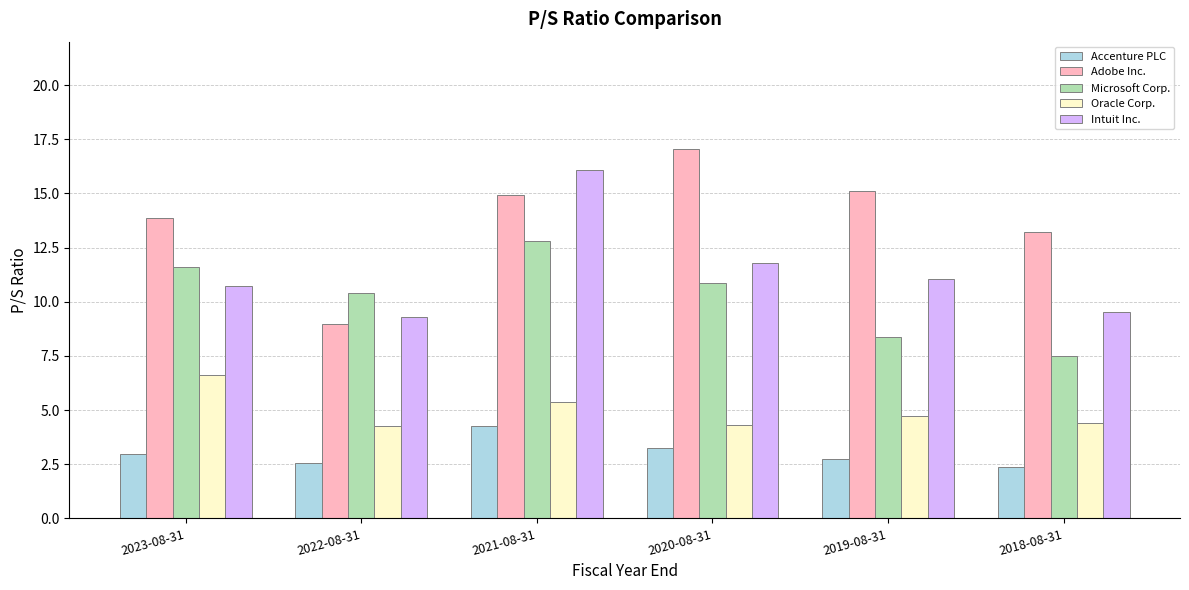

Which series has the largest total across all categories?

Adobe Inc.